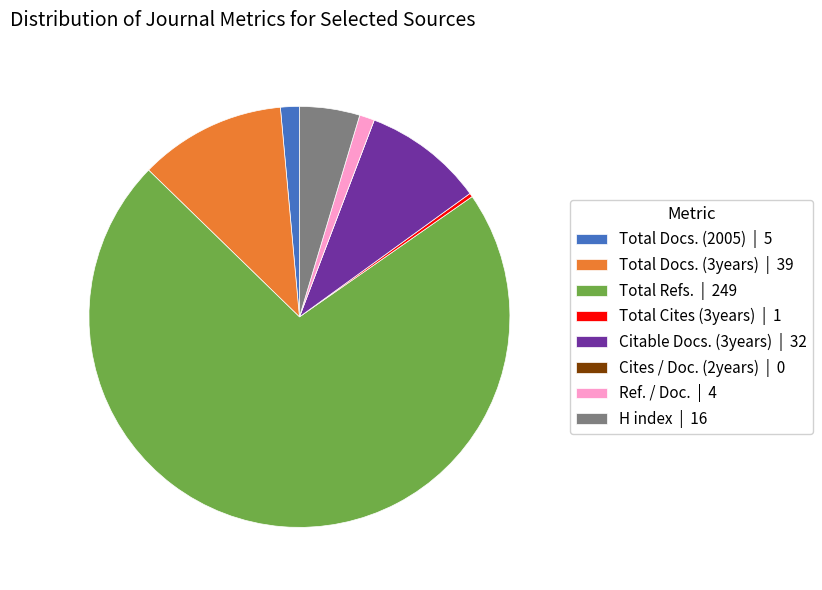

Combined, do Ref. / Doc. | 4 and H index | 16 account for over 50%?

No